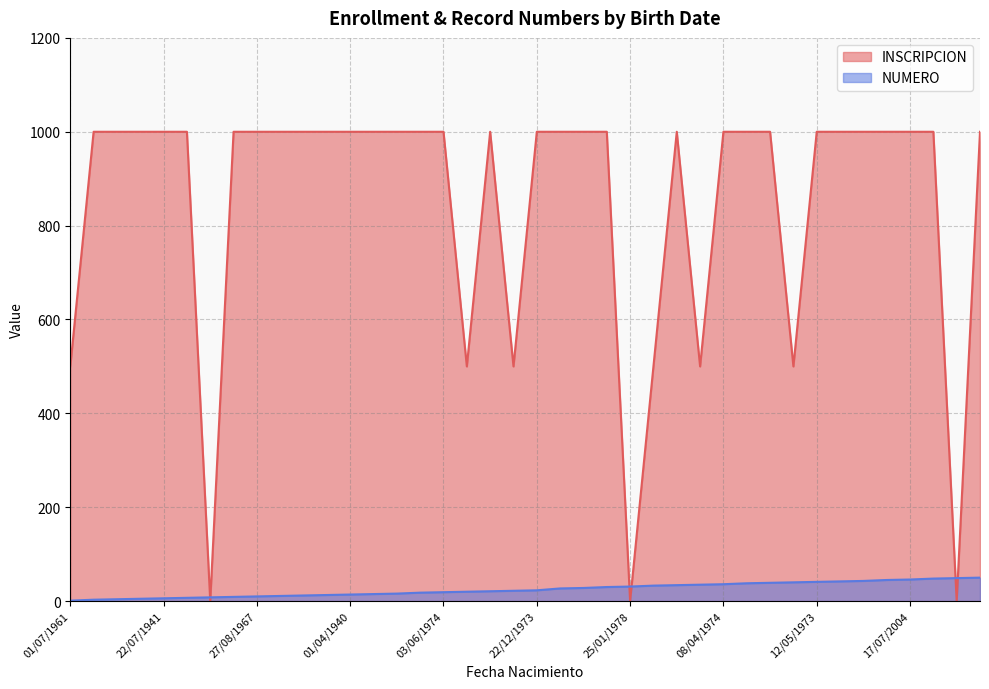

What are all the series names shown in the legend?

INSCRIPCION, NUMERO